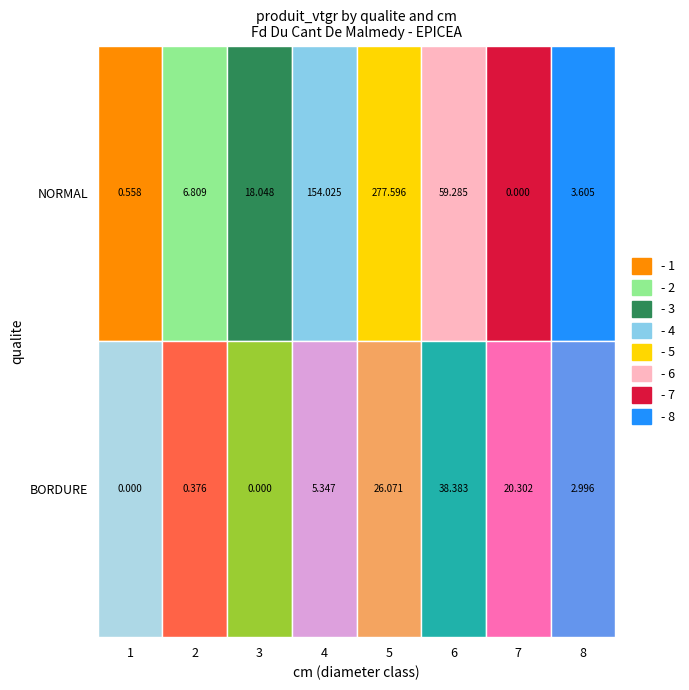

Which label corresponds to the largest value in the chart?

5